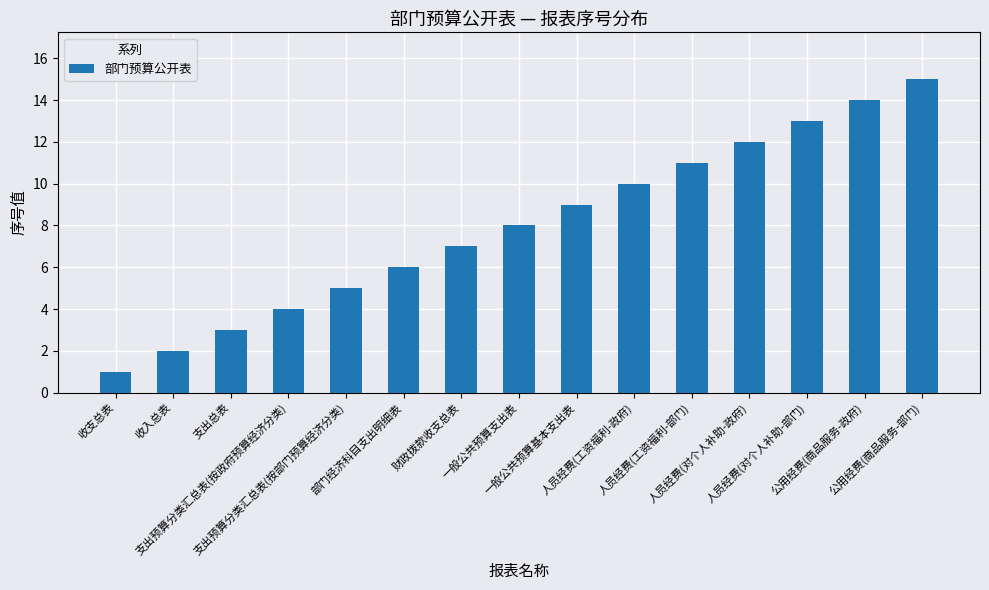

Rank the categories by value from lowest to highest.

收支总表, 收入总表, 支出总表, 支出预算分类汇总表(按政府预算经济分类), 支出预算分类汇总表(按部门预算经济分类), 部门经济科目支出明细表, 财政拨款收支总表, 一般公共预算支出表, 一般公共预算基本支出表, 人员经费(工资福利-政府), 人员经费(工资福利-部门), 人员经费(对个人补助-政府), 人员经费(对个人补助-部门), 公用经费(商品服务-政府), 公用经费(商品服务-部门)